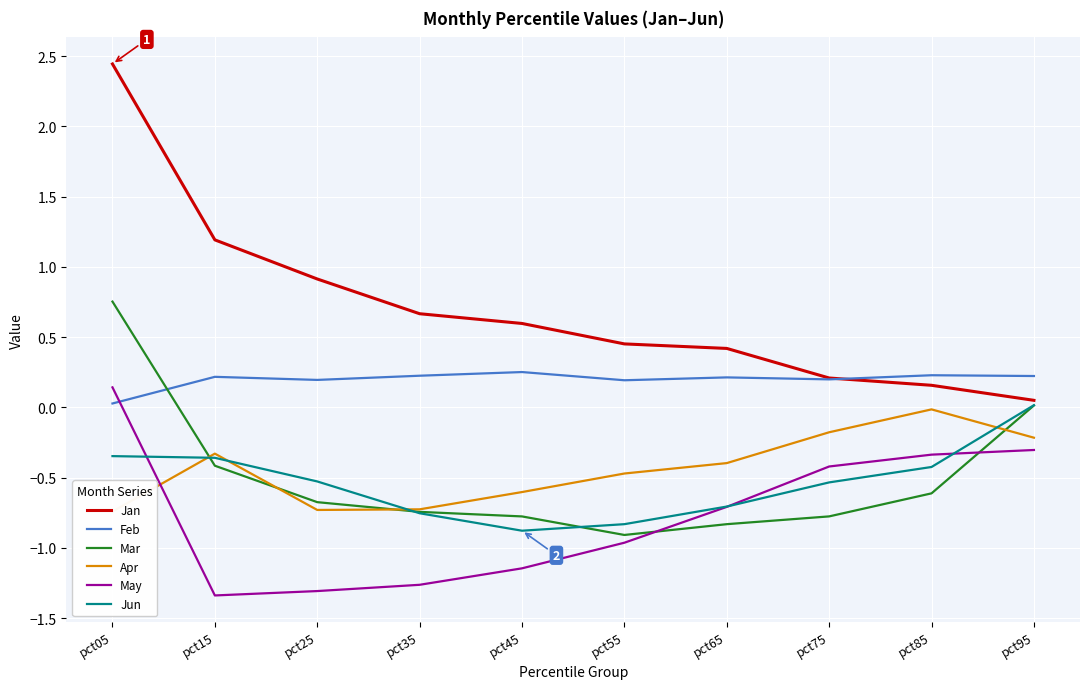

Where is May nearest to the value 0?

pct05